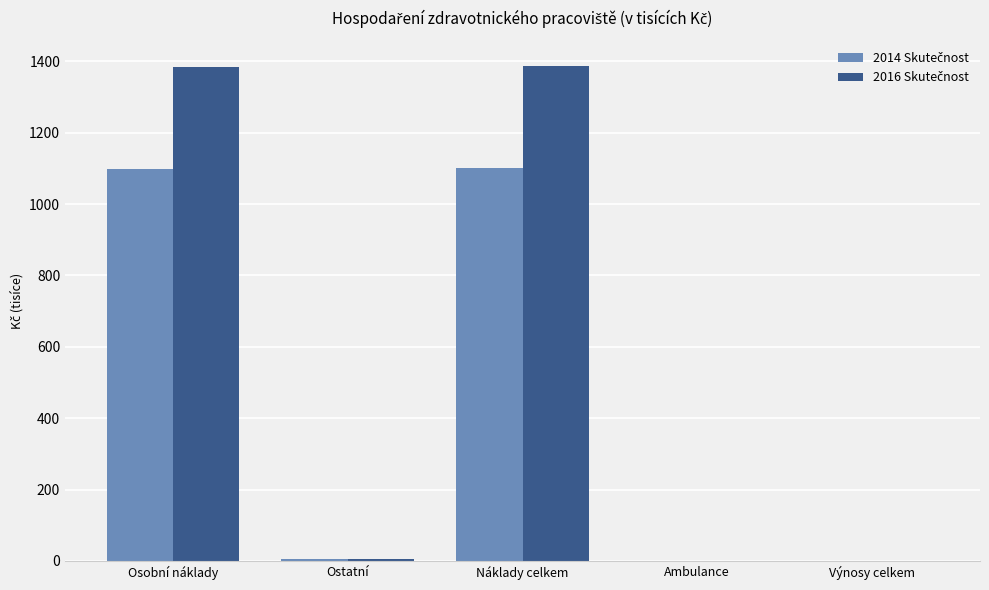

What is the total value across all series at Náklady celkem?

2489.3